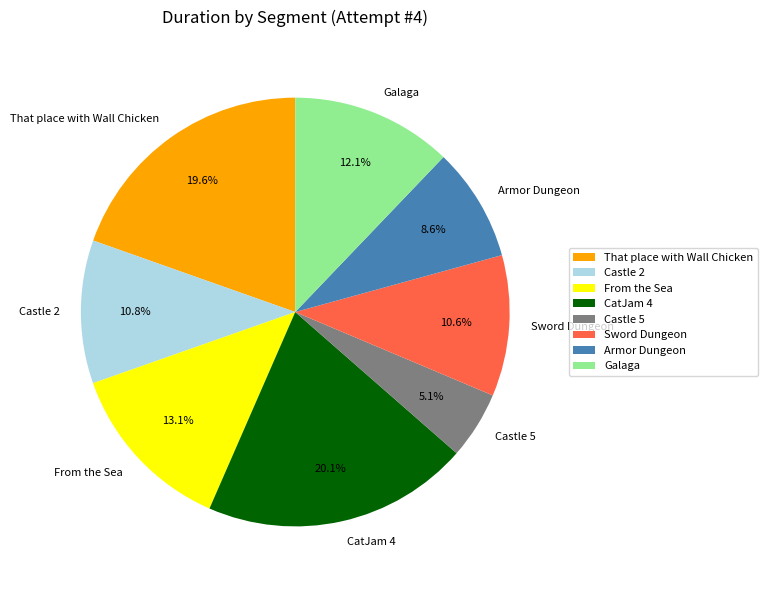

To the nearest percent, what is the average slice percentage?

12%